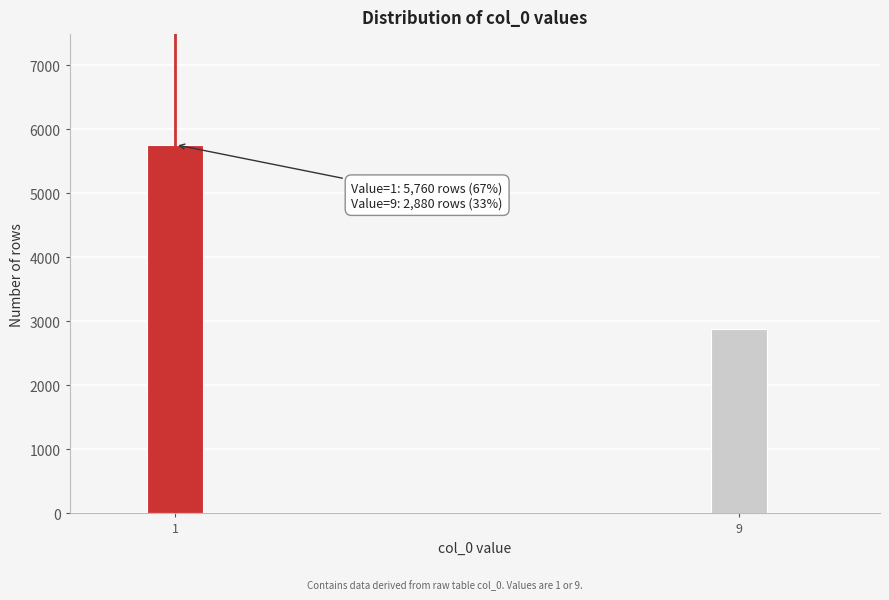

Reading left to right, extract all data points from this chart.

1=5760	9=2880